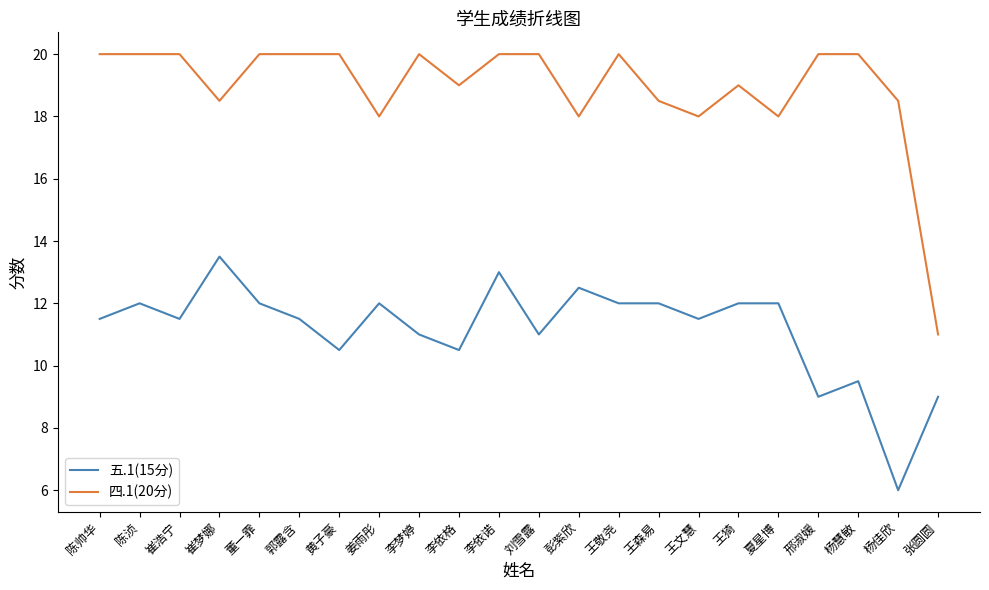

What is the spread (max minus min) of values at 王森易?

6.5